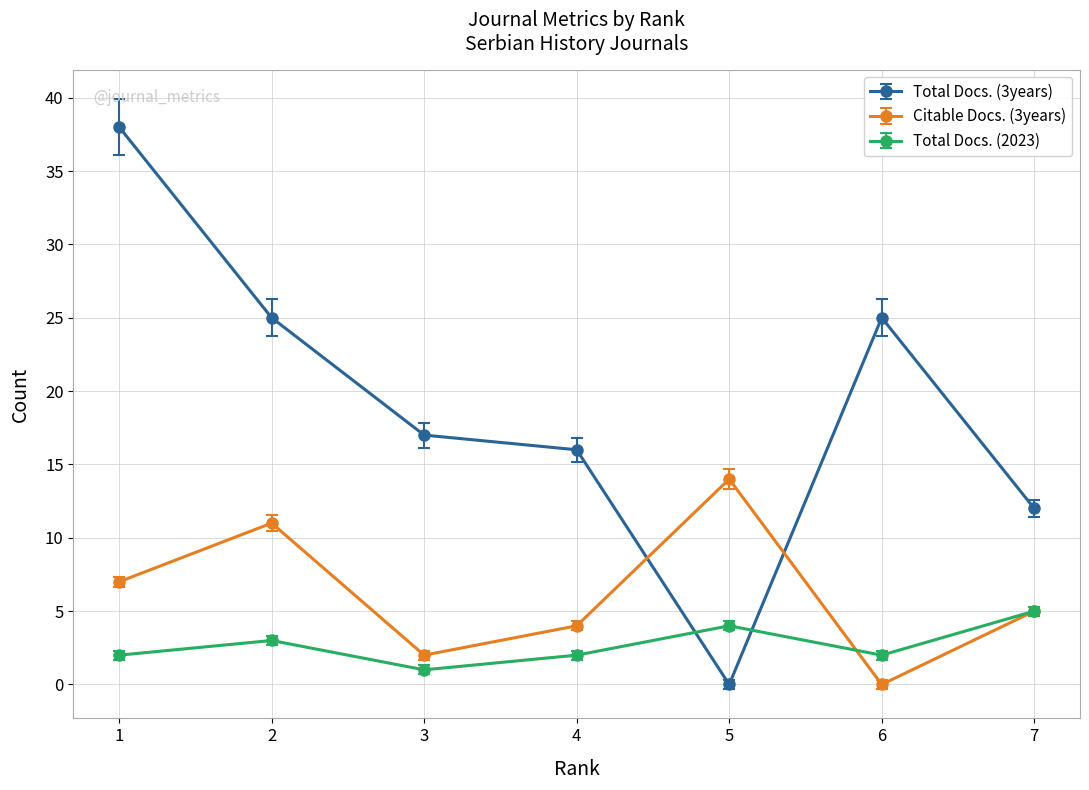

Which series has the largest total across all categories?

Total Docs. (3years)